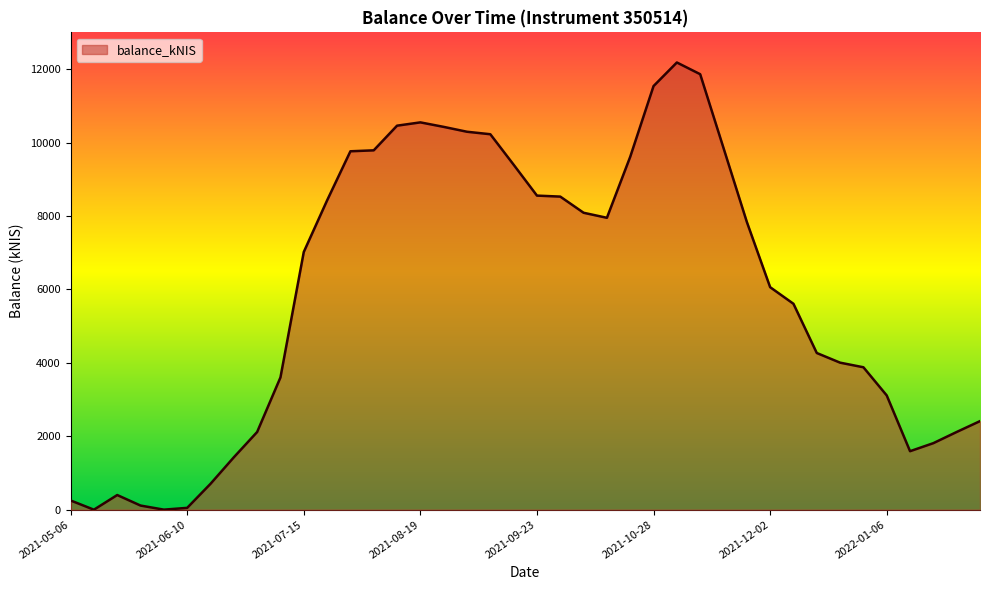

What is the label of the 31st point from the right?

2021-07-08